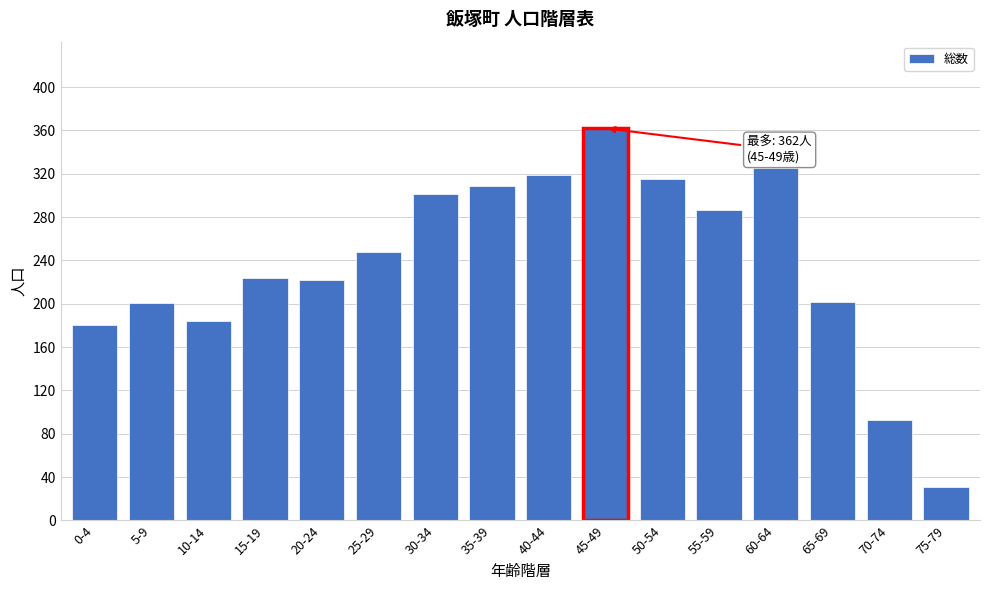

What is the sum of the values at 75-79 and 60-64?

356